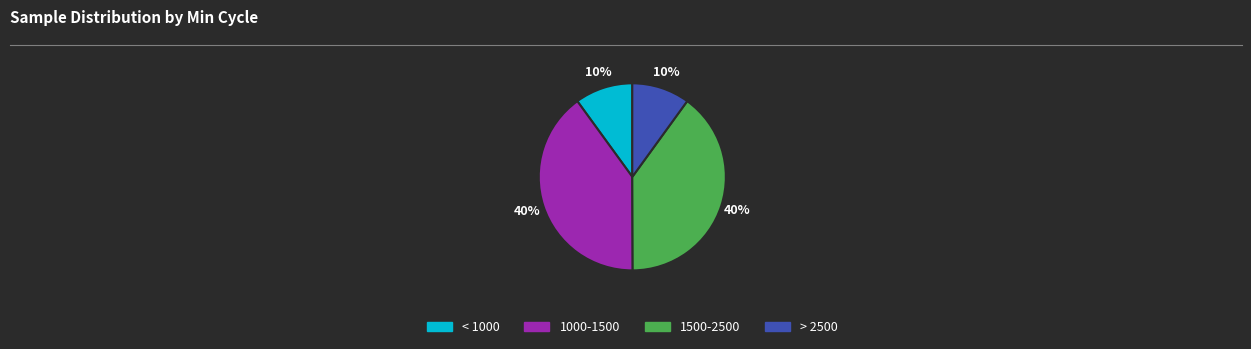

To the nearest percent, what percentage of the pie is 1000-1500?

40%